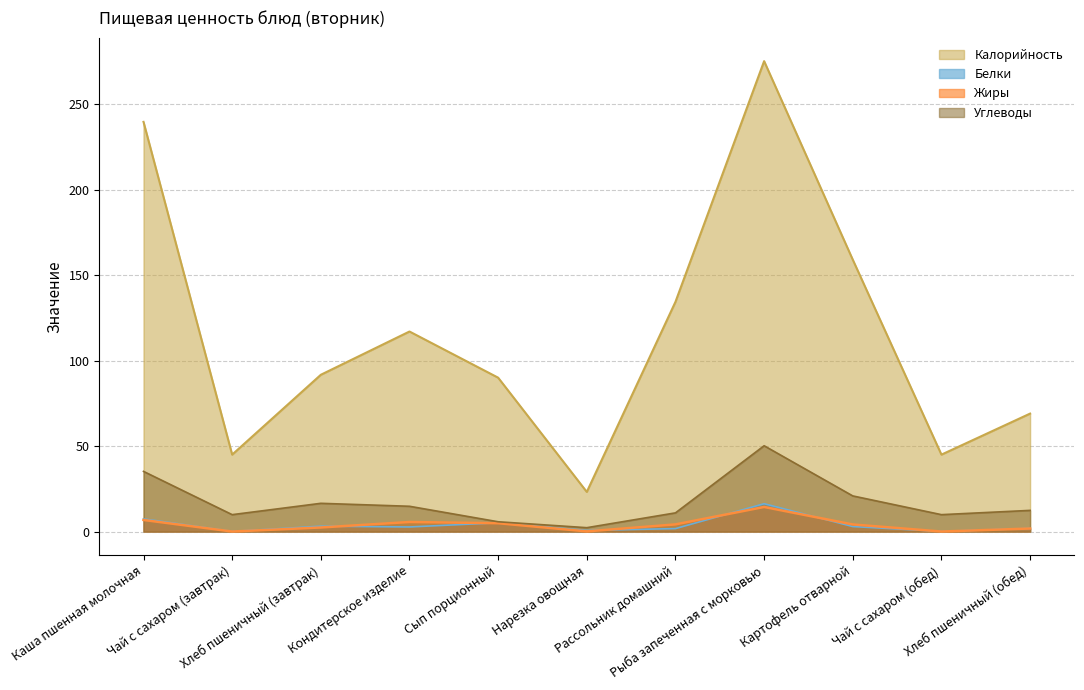

What is the sum of all Калорийность values?

1289.0